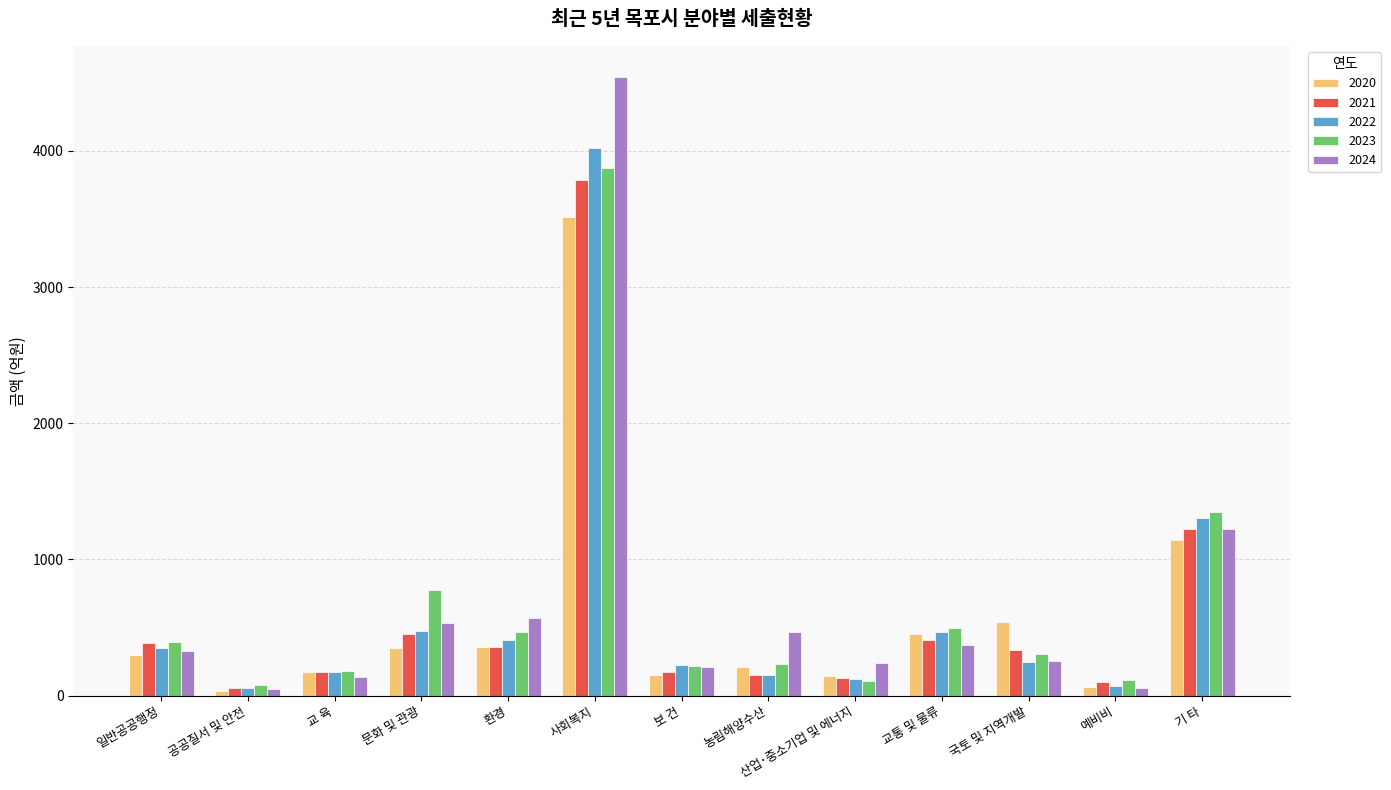

What is the difference between the maximum and minimum values in the 2020 series?

3482